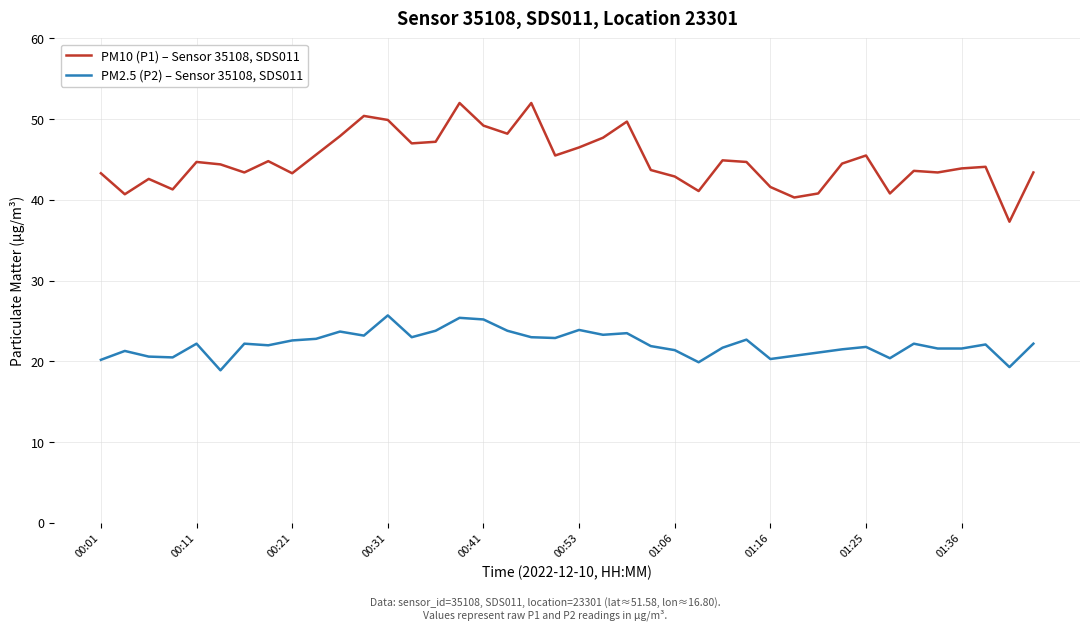

What is the difference between the maximum and minimum values in the PM10 (P1) – Sensor 35108, SDS011 series?

14.7